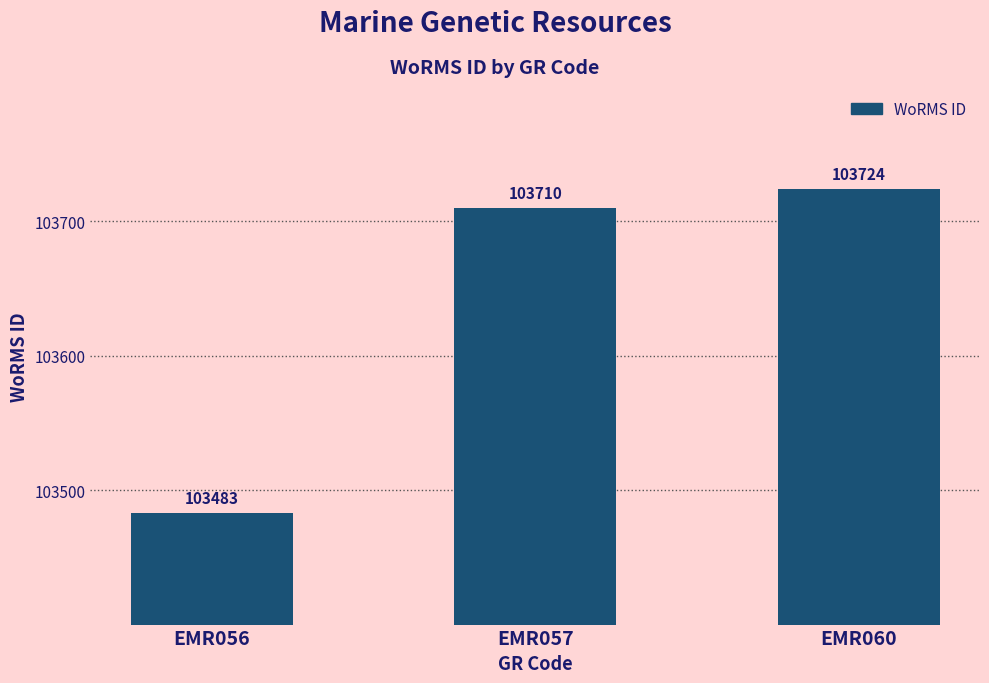

What is the difference between the values at EMR057 and EMR056?

227